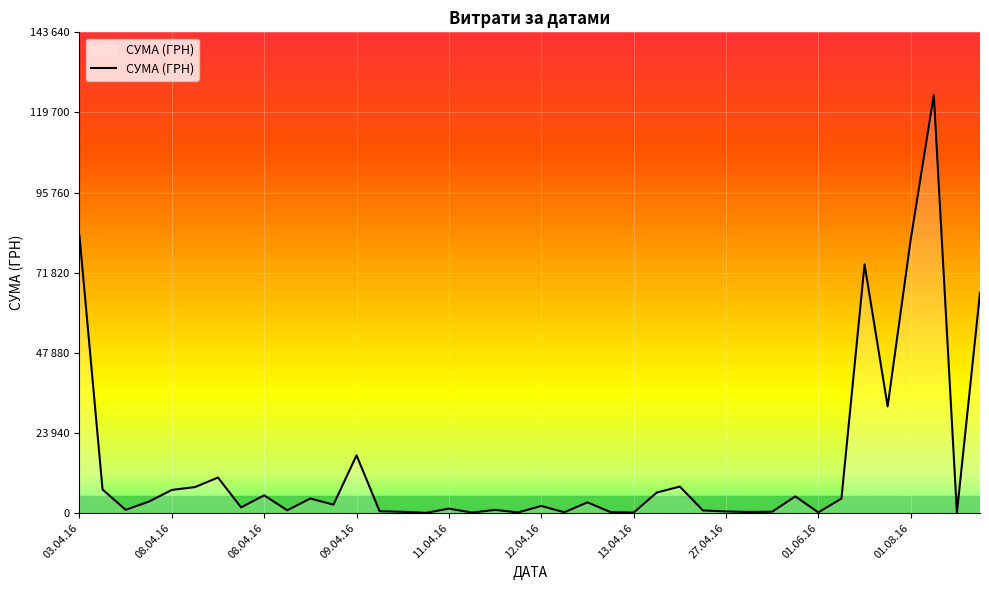

Count the number of data series in this chart.

1